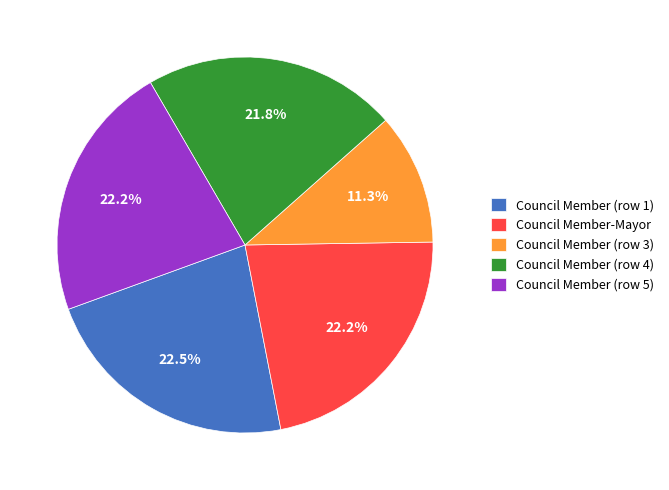

What is the ratio of the value at Council Member-Mayor to the value at Council Member (row 3)?

2.0